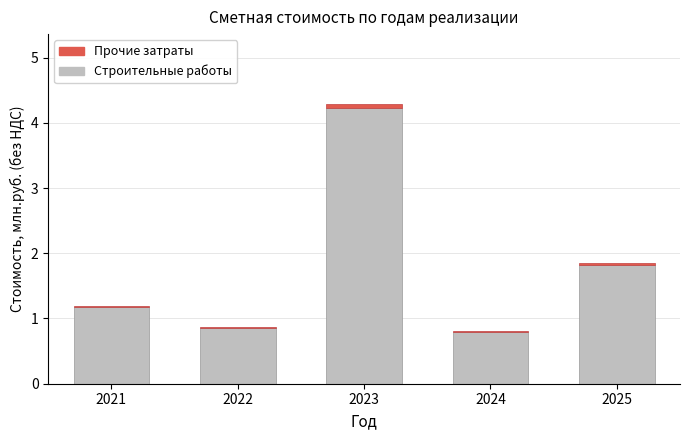

What are all the series names shown in the legend?

Прочие затраты, Строительные работы